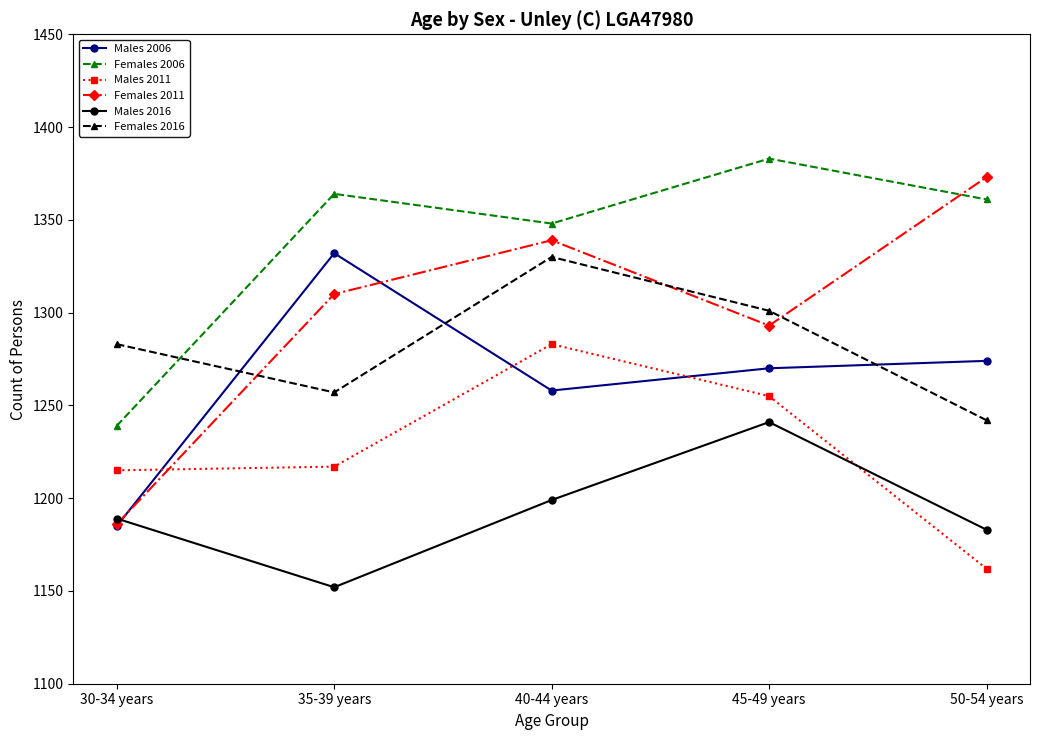

Rank the categories by Females 2011 value from highest to lowest.

50-54 years, 40-44 years, 35-39 years, 45-49 years, 30-34 years